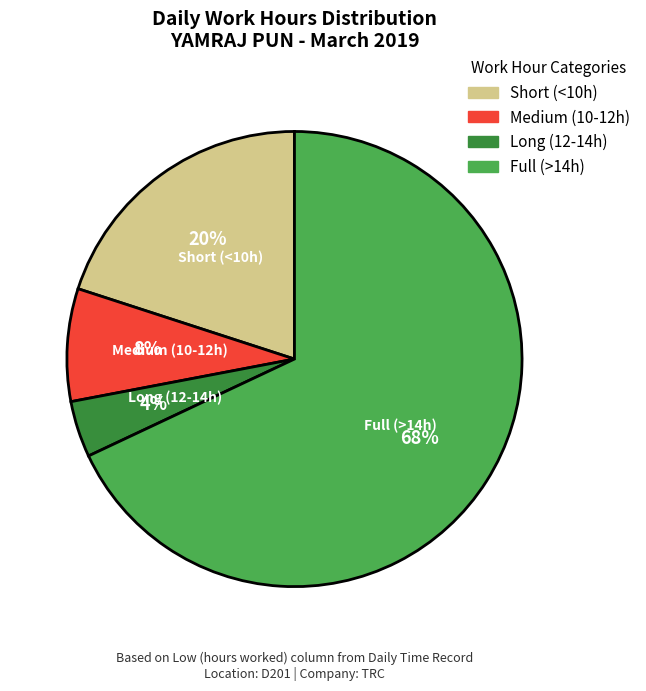

Does any single category account for the majority?

Yes